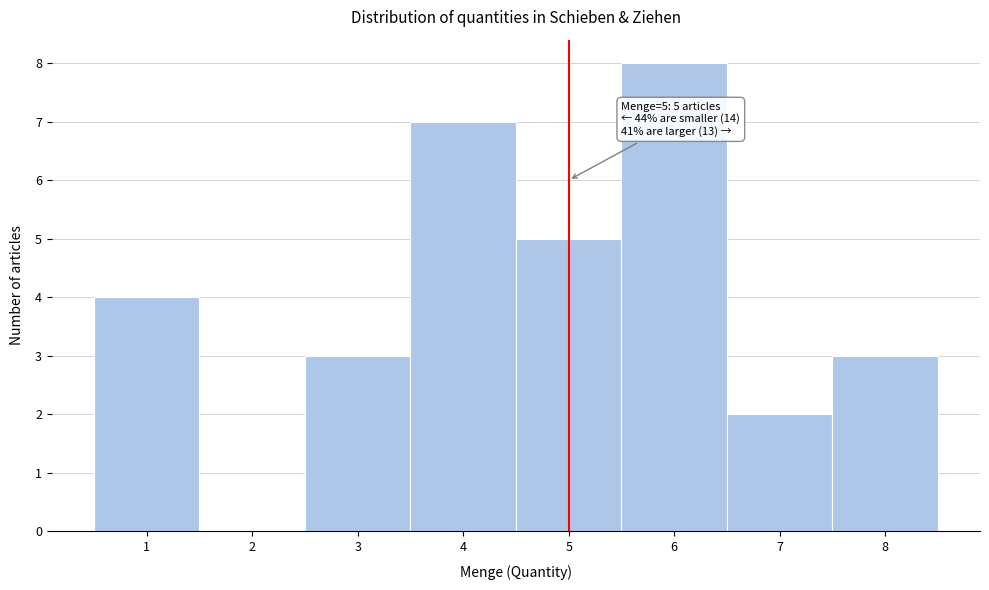

Over which range of the x-axis is the bar tallest?

5.5 to 6.5